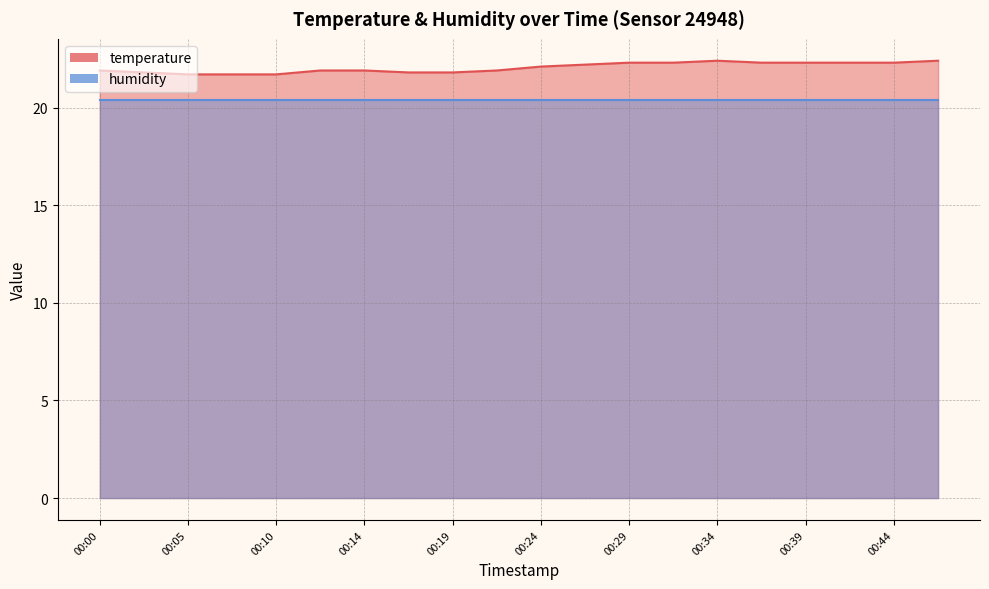

What is the change in value from 00:24 to 00:44?

+0.2